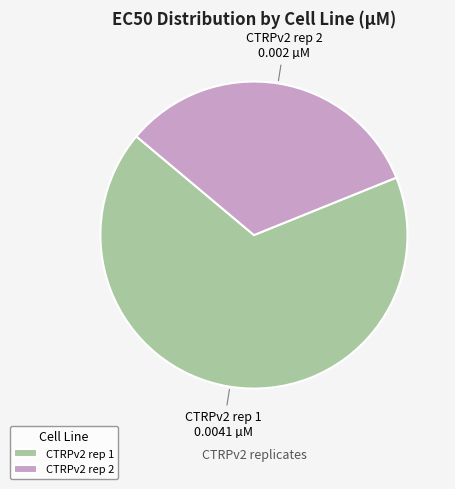

Is CTRPv2 rep 2 the majority of the pie?

No